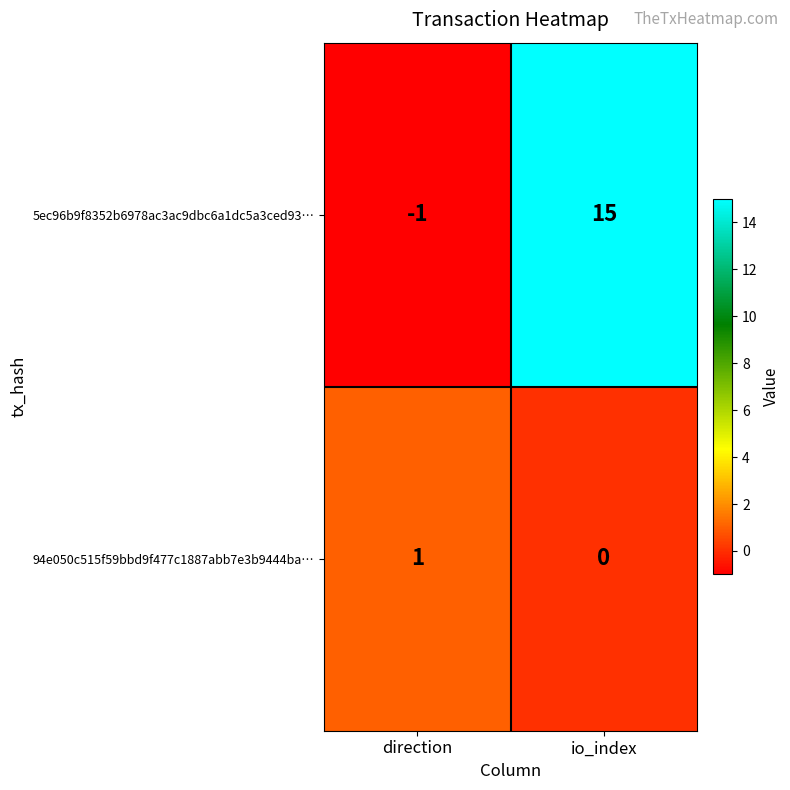

The value of 5ec96b9f8352b6978ac3ac9dbc6a1dc5a3ced93… at io_index is 15. True or false?

True